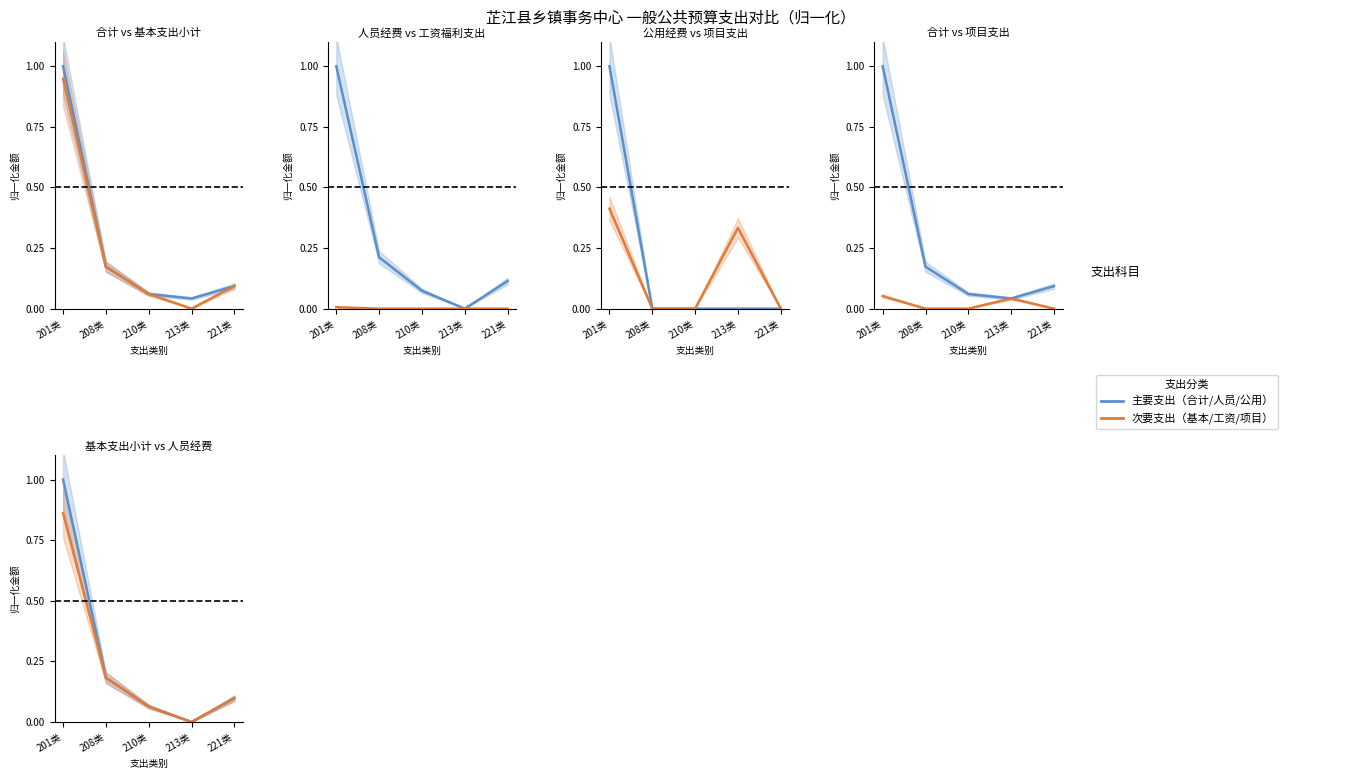

How many 工资福利支出 values are between 0 and 1?

5